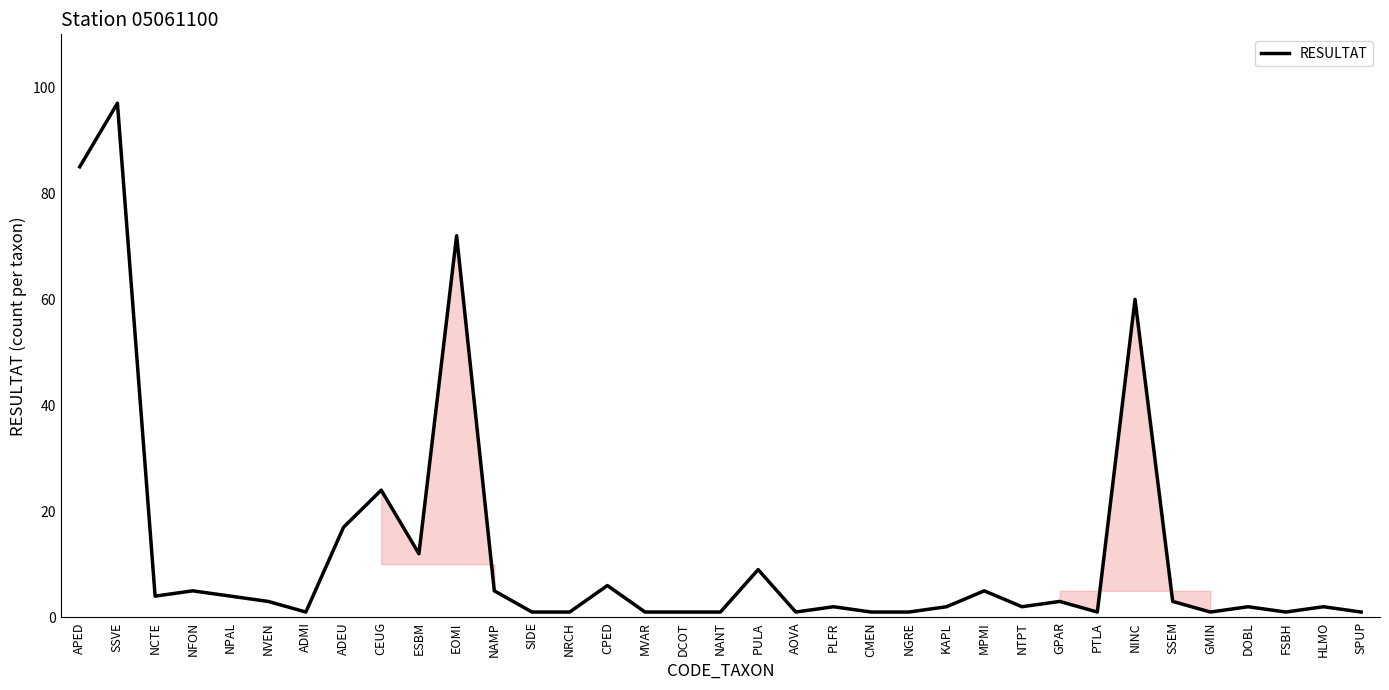

Where is the first local maximum?

SSVE